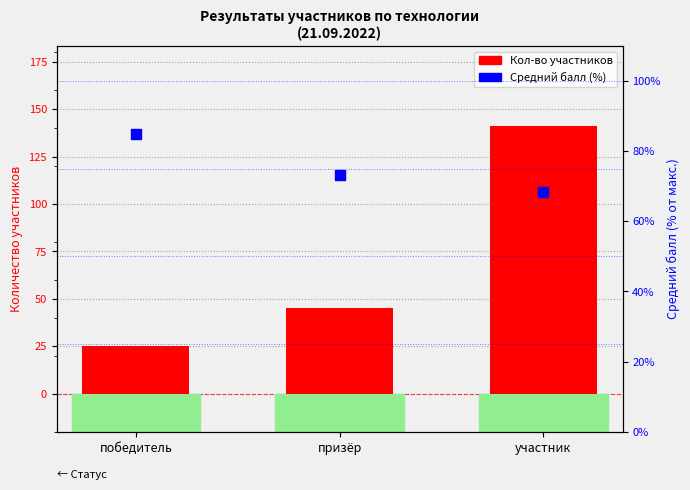

Which series has the largest total across all categories?

Средний балл (%)